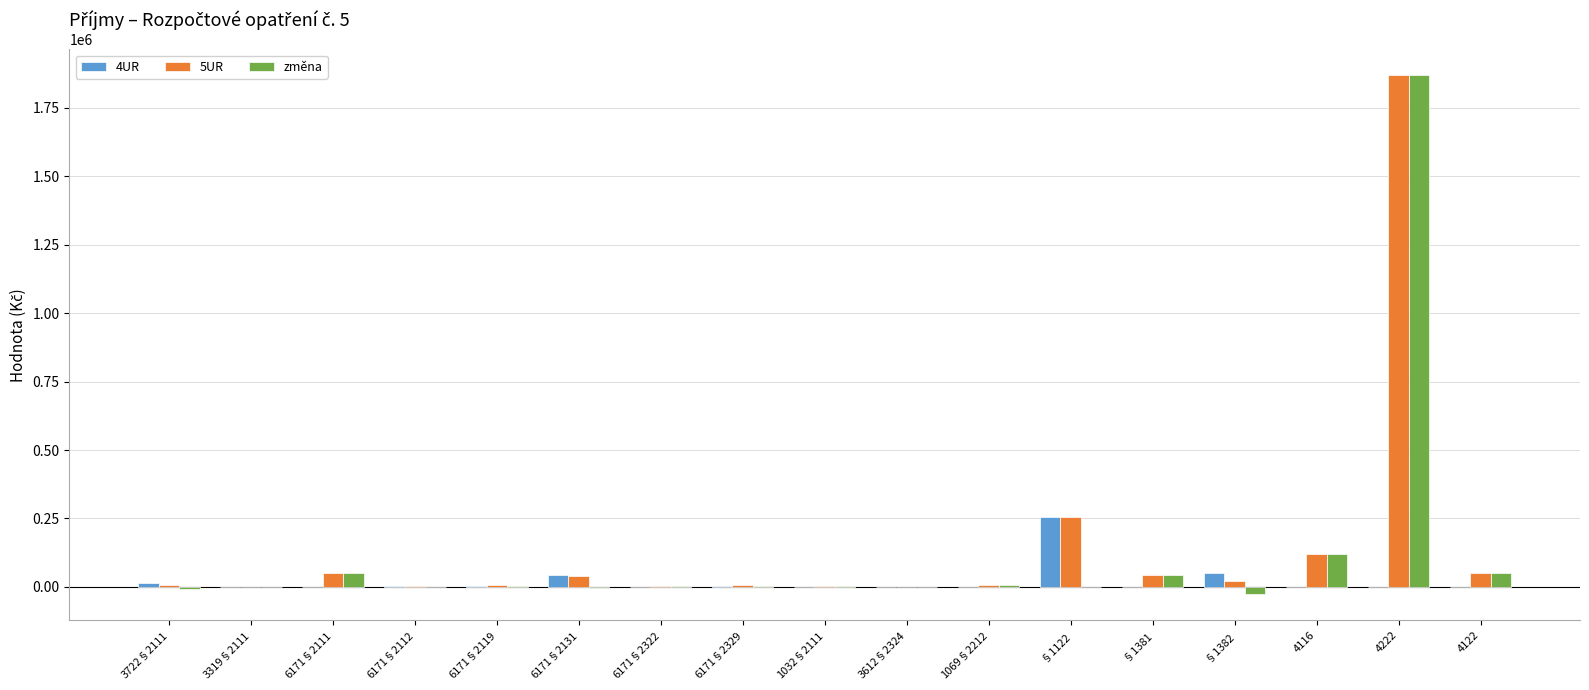

What is the difference between the 5UR values at 6171§2322 and 3722§2111?

3491